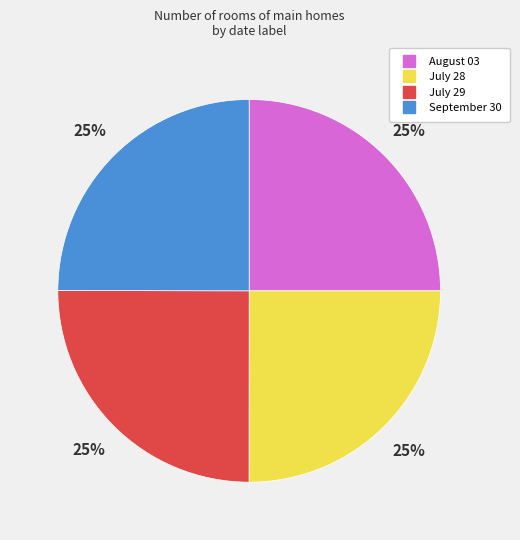

To the nearest percent, what is the average slice percentage?

25%